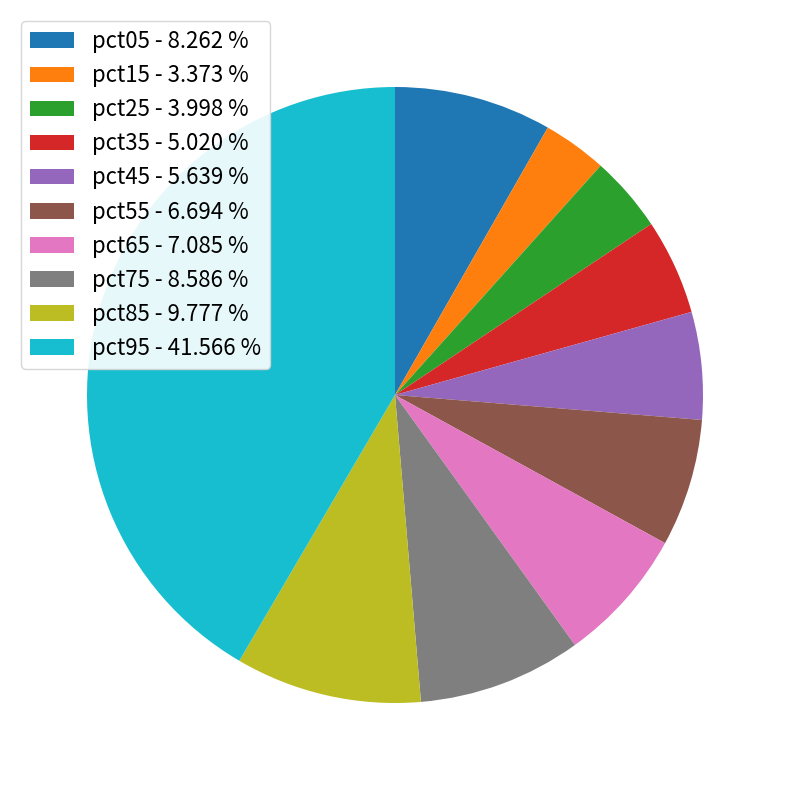

Count the number of slices in the pie.

10